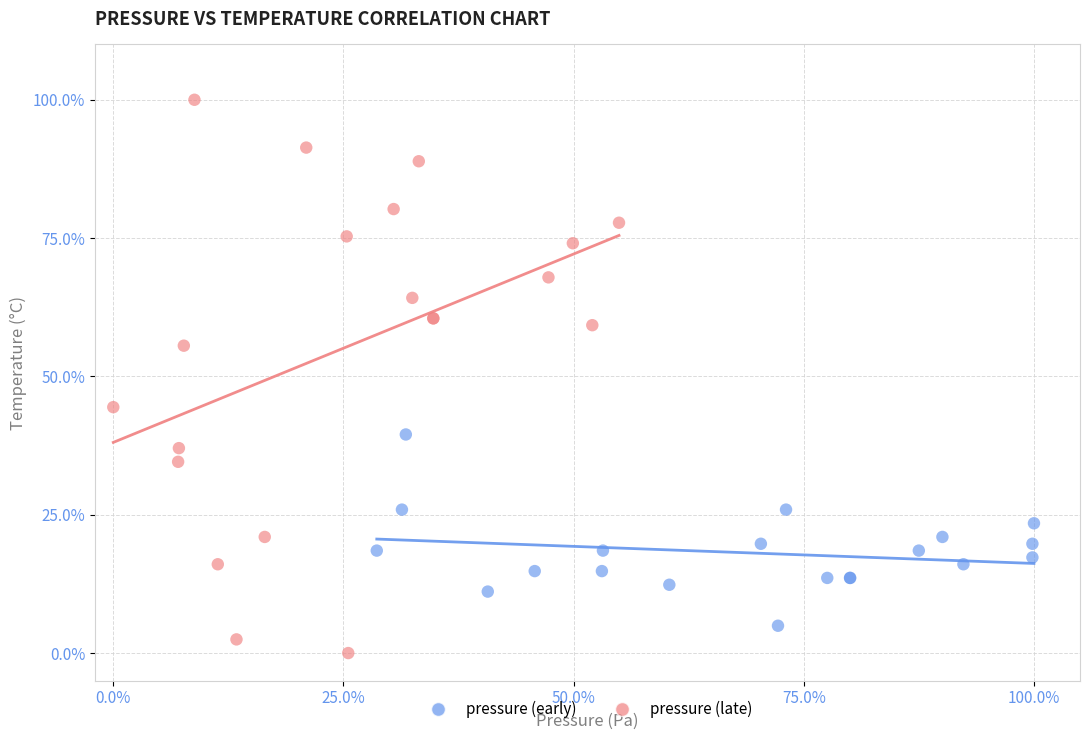

Which series reaches the maximum Y coordinate?

pressure (late)